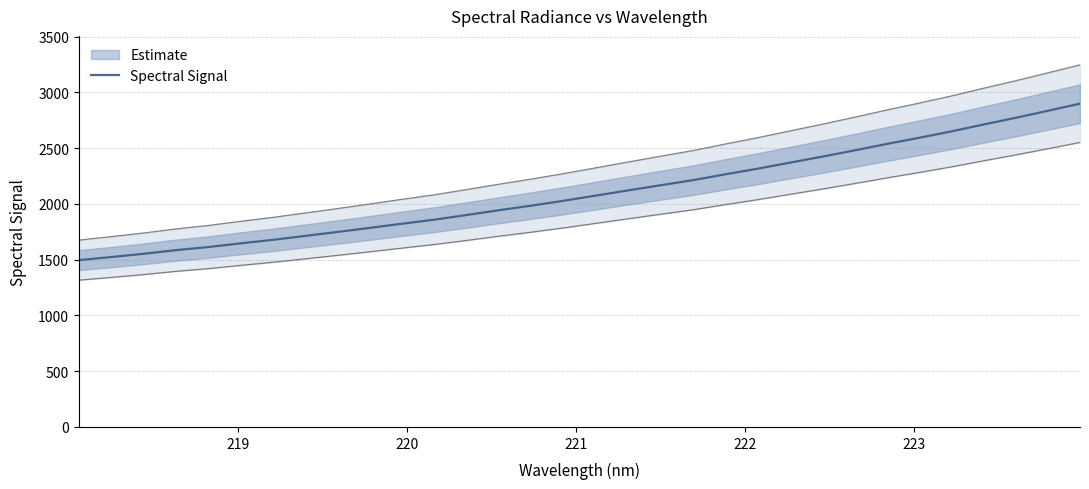

True or false: the data shows 3967.0 at 27.

False